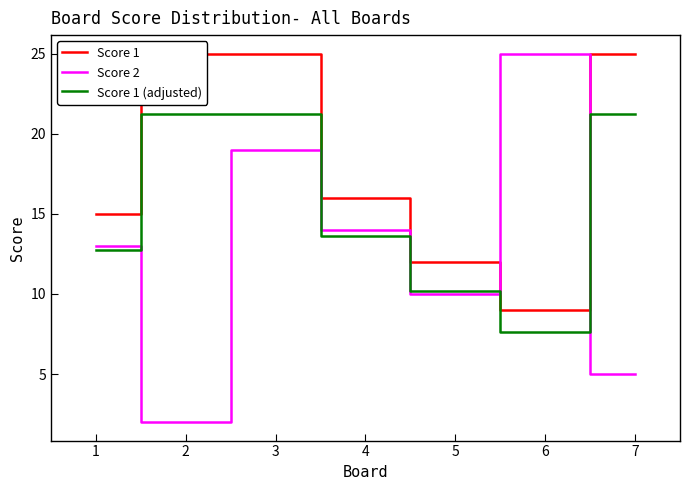

Read the Score 2 value at 4.

14.0